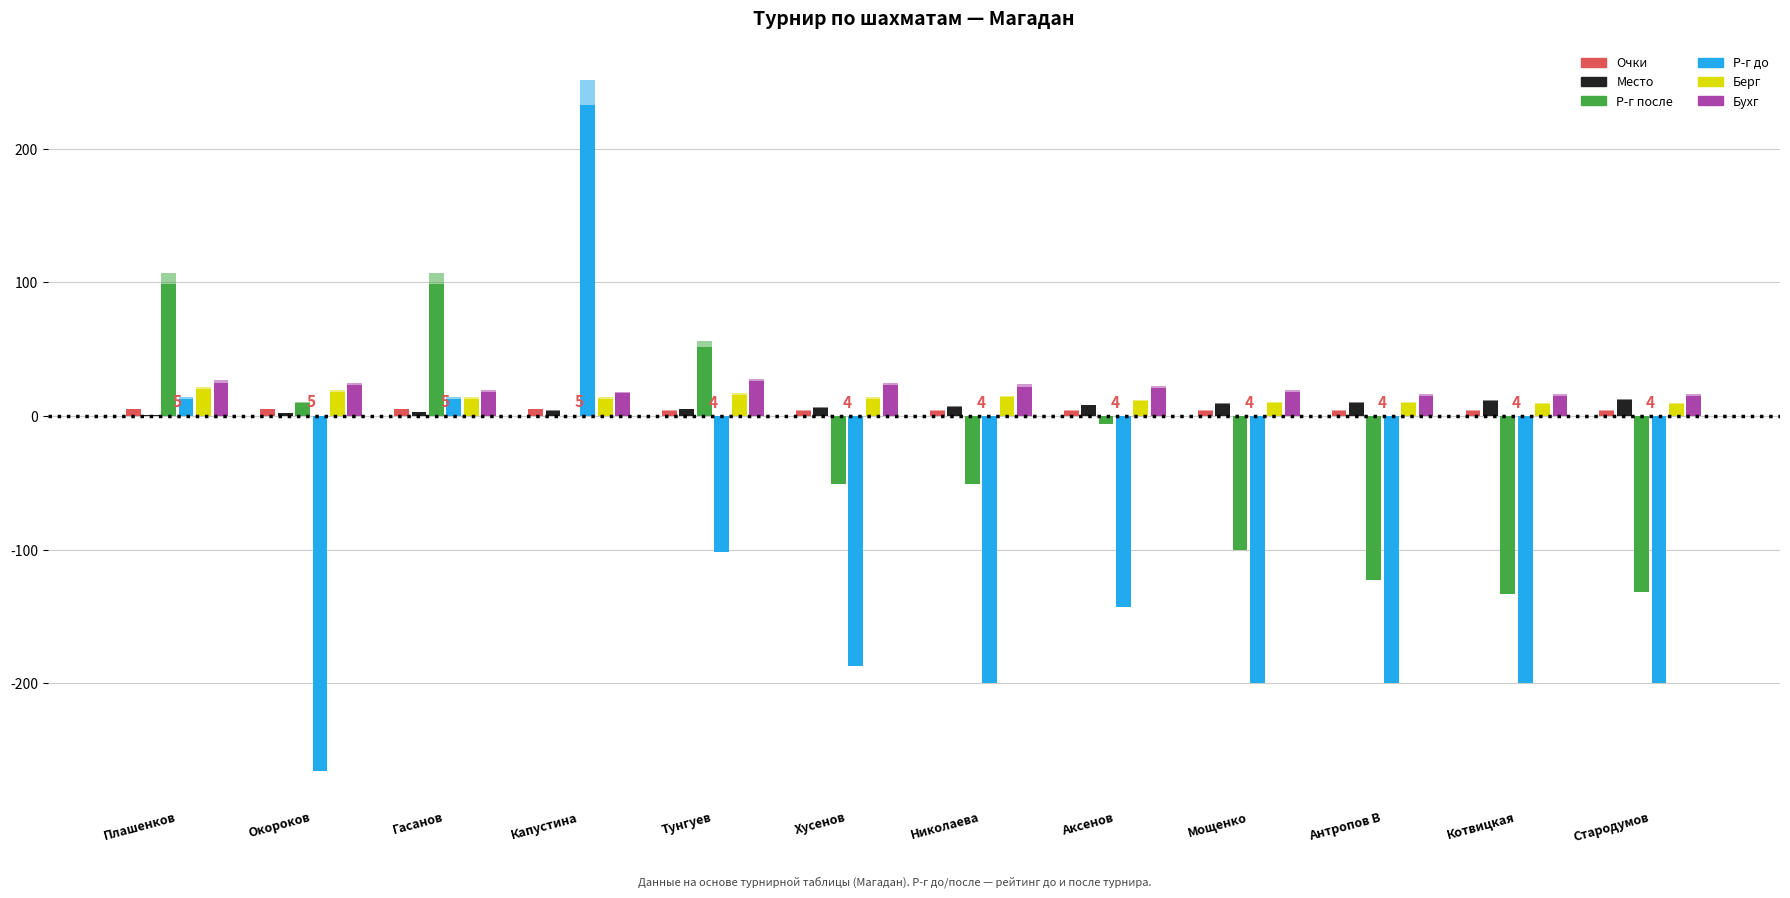

The value of Берг at Капустина is 13. True or false?

True